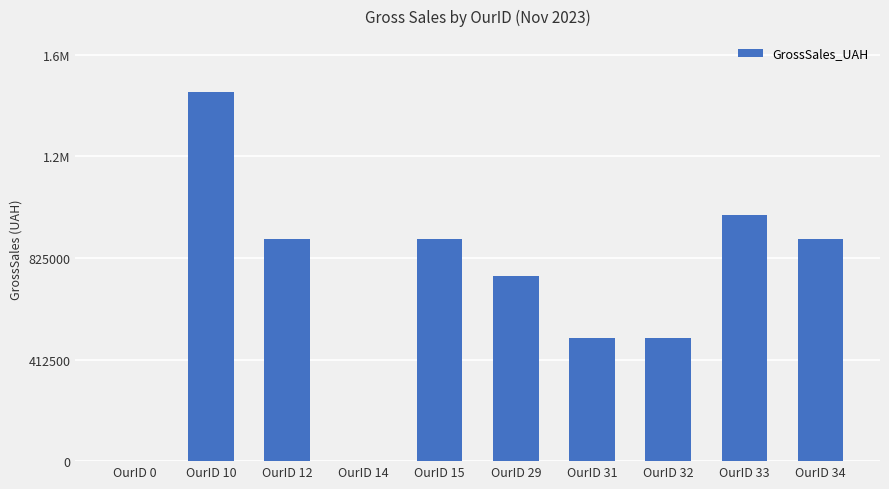

Are the bars horizontal?

No